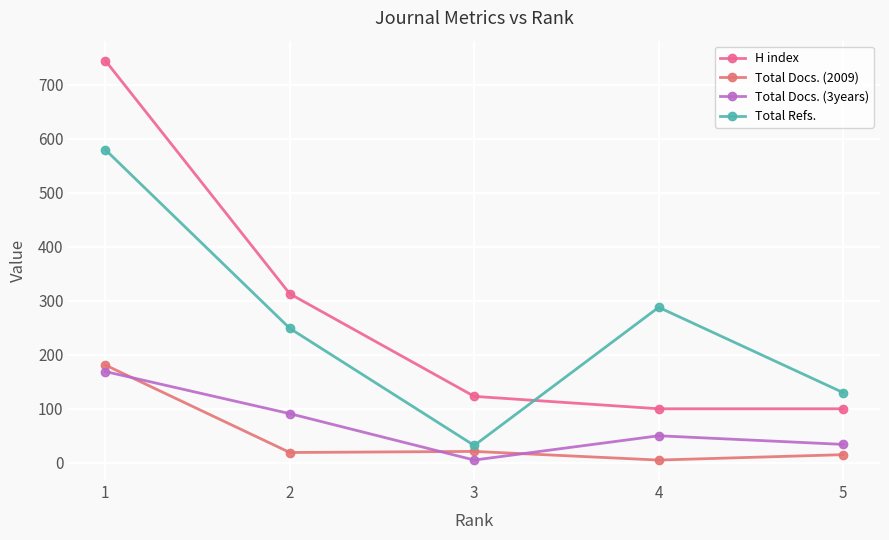

How many data points in Total Docs. (3years) are less than 50?

2